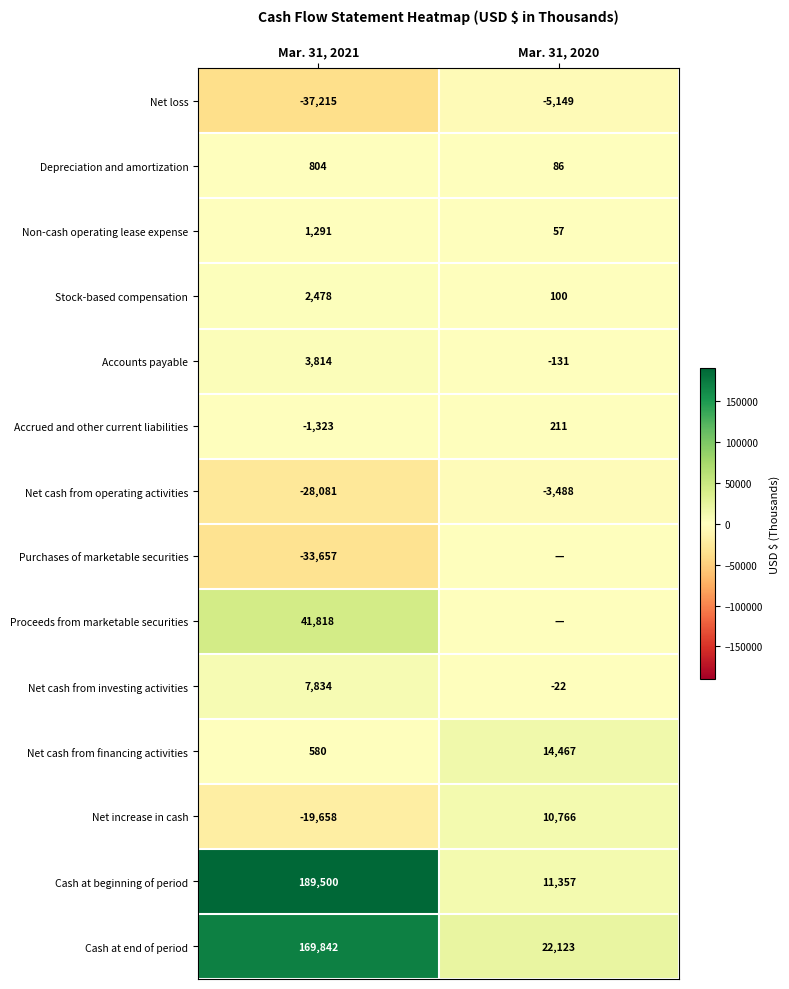

At how many categories does at least one series exceed -22360?

2